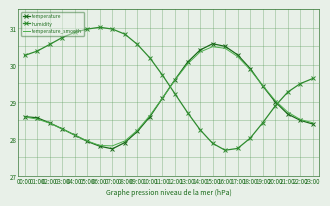

Is the value of humidity at 00:00 greater than the value of temperature at 09:00?

Yes